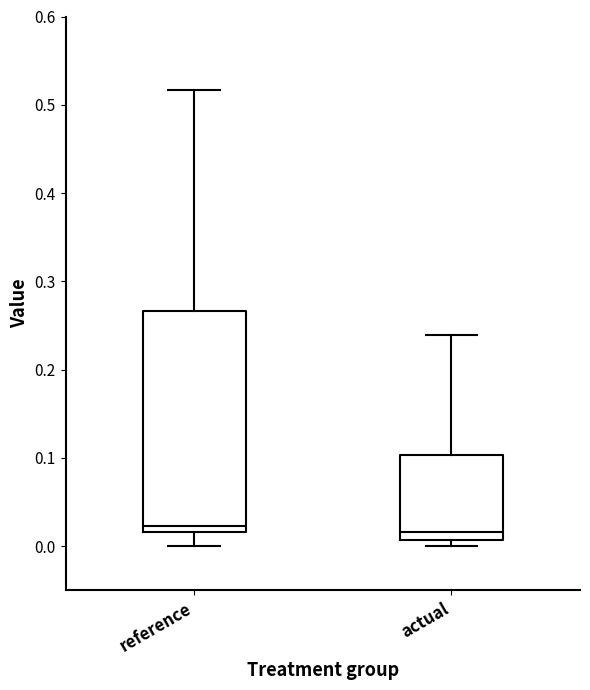

Reading left to right, transcribe this box plot: for each box, give where its median line is, the range the box spans, and where its two whiskers end, as read against the y-axis. The values are not printed on the chart, so give them approximately, as read against the axis.

reference: median 0.02 (just above the box's lower edge), box 0.02 to 0.27, whiskers 0.00 to 0.52
actual: median 0.02, box 0.01 to 0.10, whiskers 0.00 to 0.24